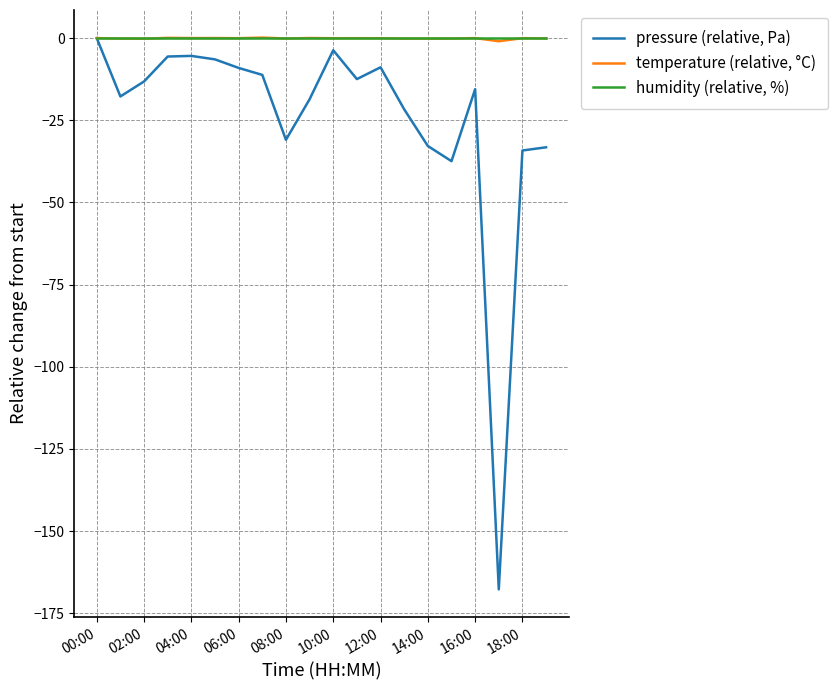

Which series has the largest range (max minus min)?

pressure (relative, Pa)